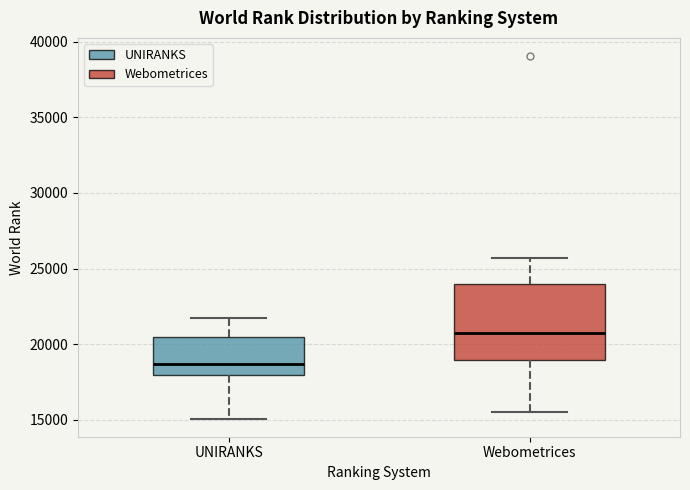

Which box is the tallest, from its lower edge to its upper edge?

Webometrices